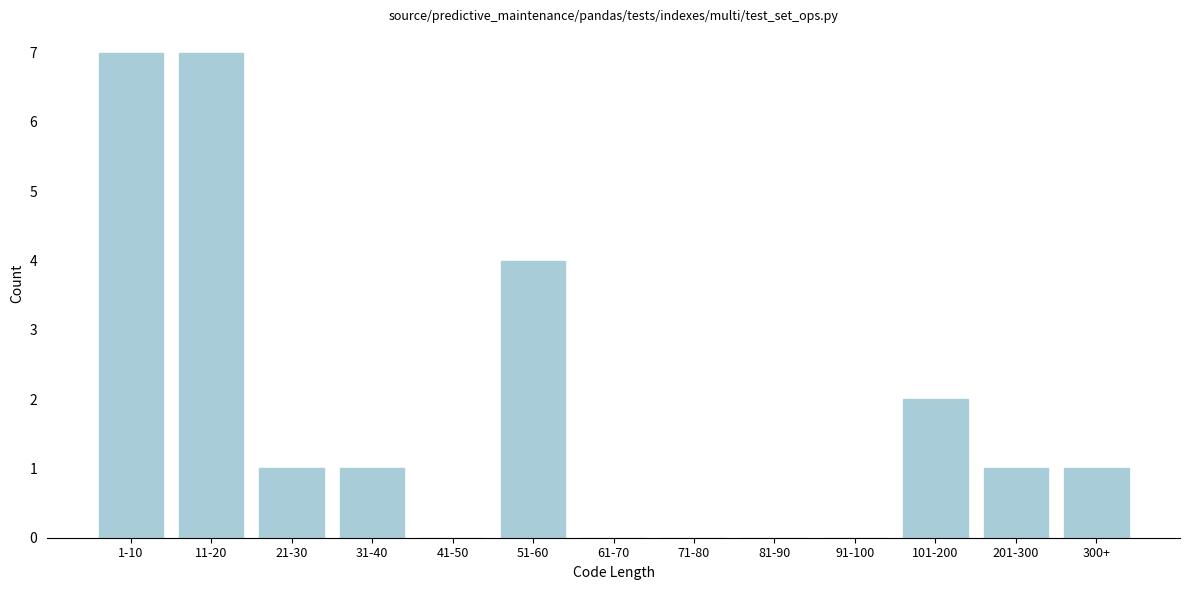

Reading right to left, what are all the values shown in this chart?

300+=1	201-300=1	101-200=2	91-100=0	81-90=0	71-80=0	61-70=0	51-60=4	41-50=0	31-40=1	21-30=1	11-20=7	1-10=7